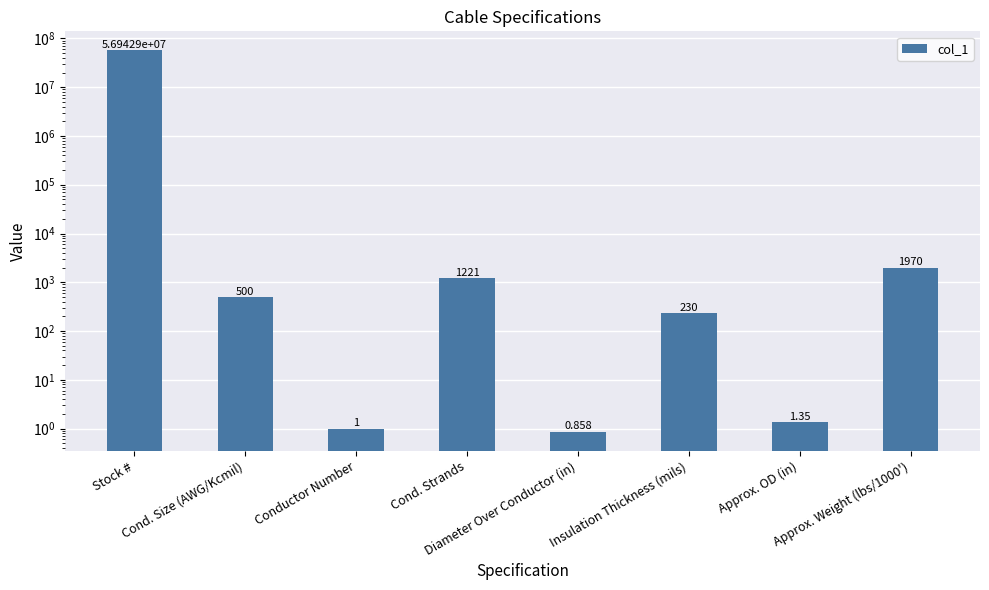

What is the change in value from Conductor Number to Approx. Weight (lbs/1000')?

+1969.0